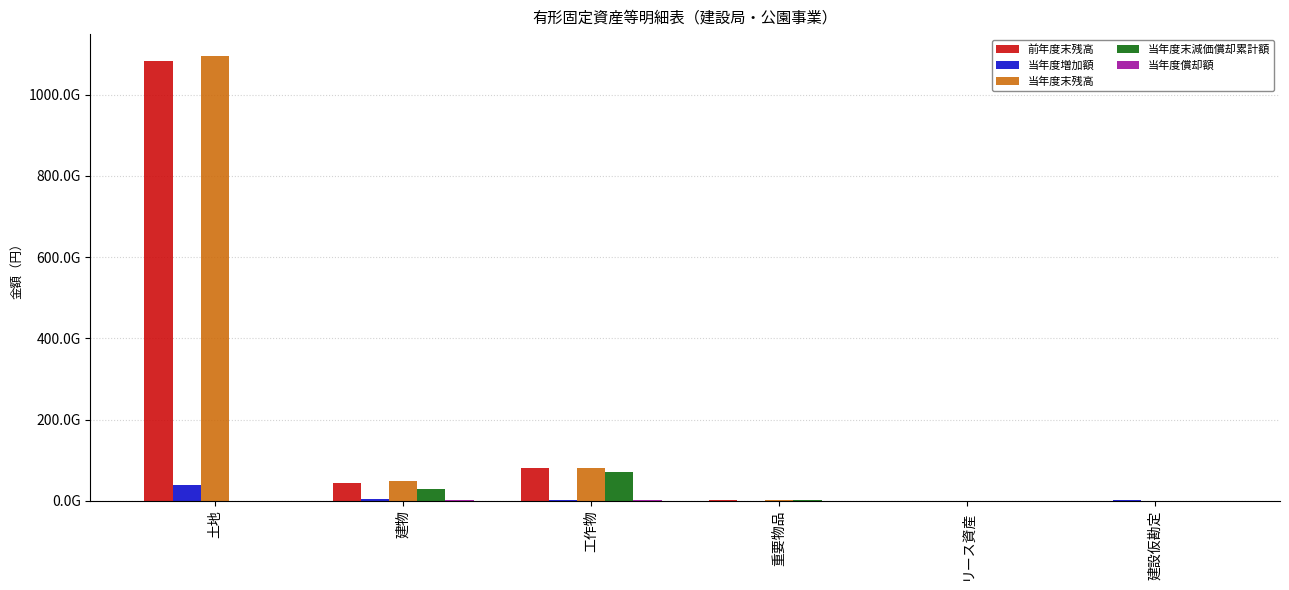

Reading left to right, list all the values displayed in this chart.

前年度末残高: 土地=1082082946409	建物=44726501001	工作物=80107221089	重要物品=1585098241	リース資産=17495676	建設仮勘定=603470348
当年度増加額: 土地=38385022001	建物=3854709165	工作物=1427481420	重要物品=93587057	リース資産=9407484	建設仮勘定=2184903273
当年度末残高: 土地=1094465880095	建物=48547500416	工作物=80680875276	重要物品=1535472571	リース資産=26903160	建設仮勘定=521548547
当年度末減価償却累計額: 土地=0	建物=28787765495	工作物=70860557521	重要物品=1373771826	リース資産=3952933	建設仮勘定=0
当年度償却額: 土地=0	建物=1163026541	工作物=1401062612	重要物品=44930125	リース資産=3661338	建設仮勘定=0